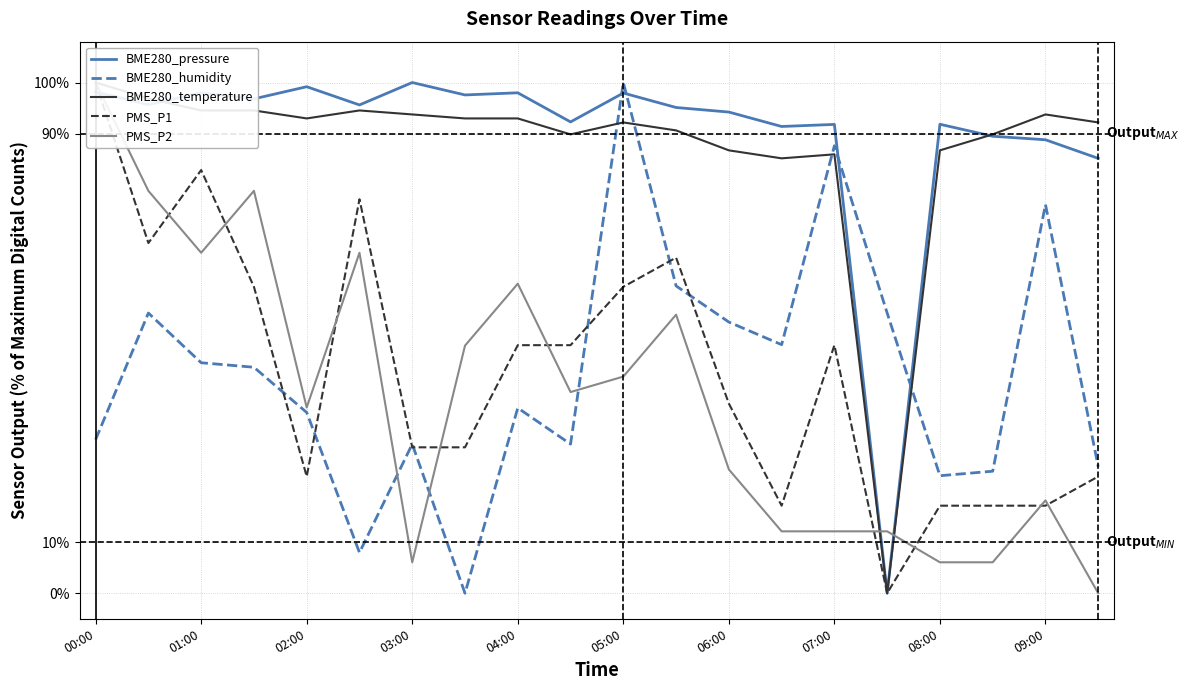

Which series has the largest total across all categories?

BME280_pressure